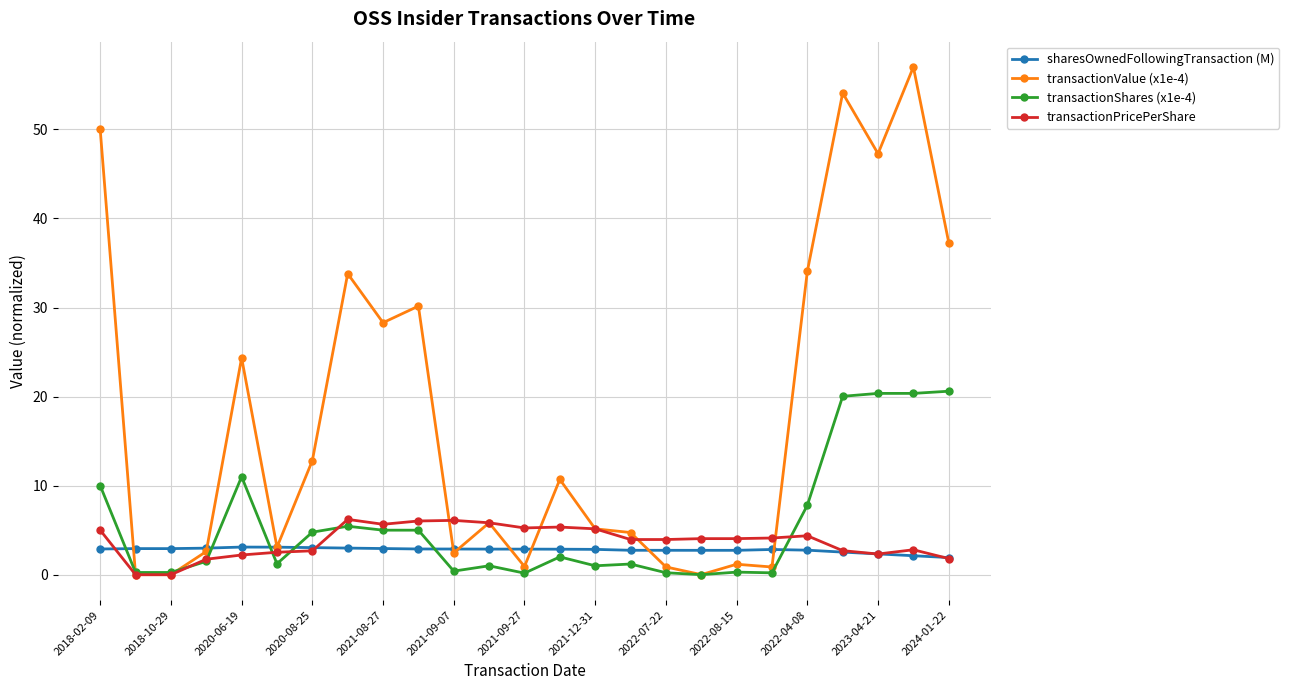

True or false: transactionPricePerShare and transactionShares (x1e-4) cross at least once.

True